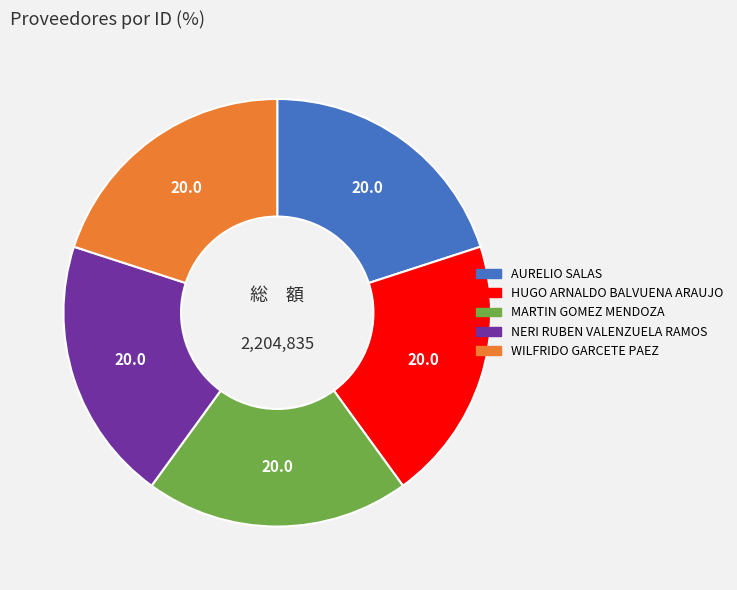

Do NERI RUBEN VALENZUELA RAMOS and WILFRIDO GARCETE PAEZ together represent more than half of the pie?

No